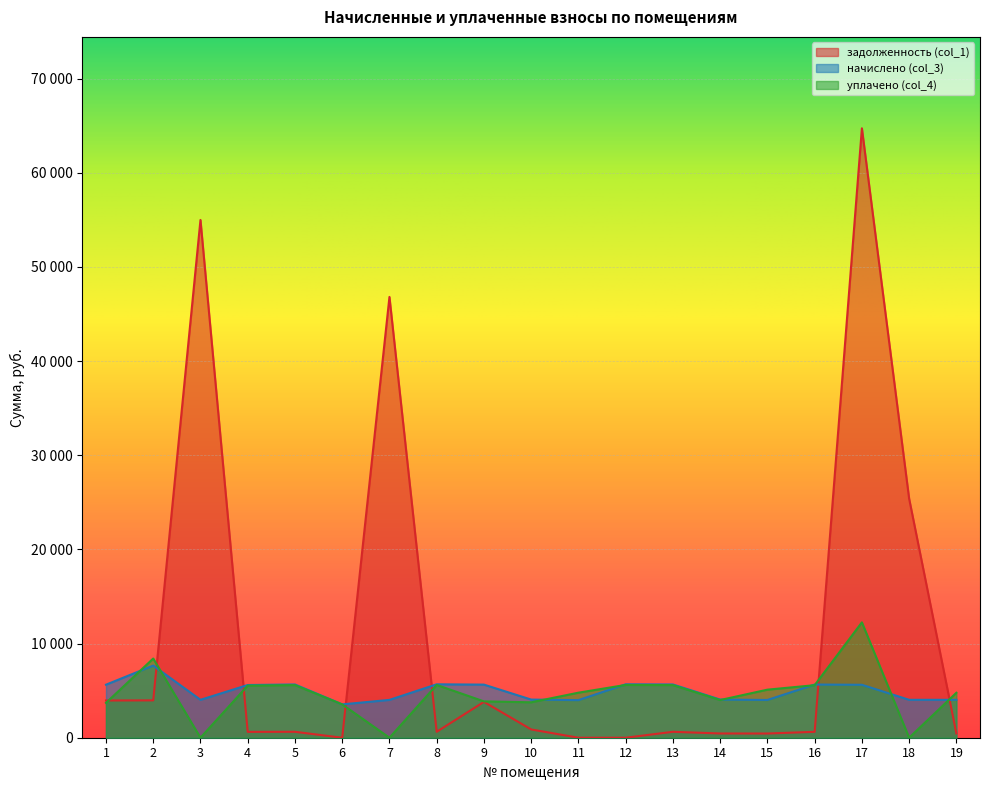

What is the total value across all series at 10?

8692.8